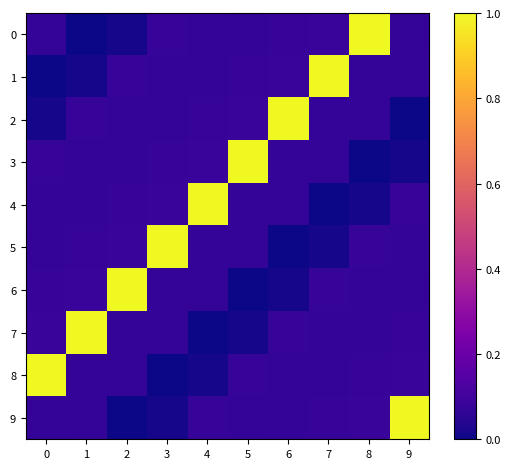

Between 2 and 1, which is larger?

2